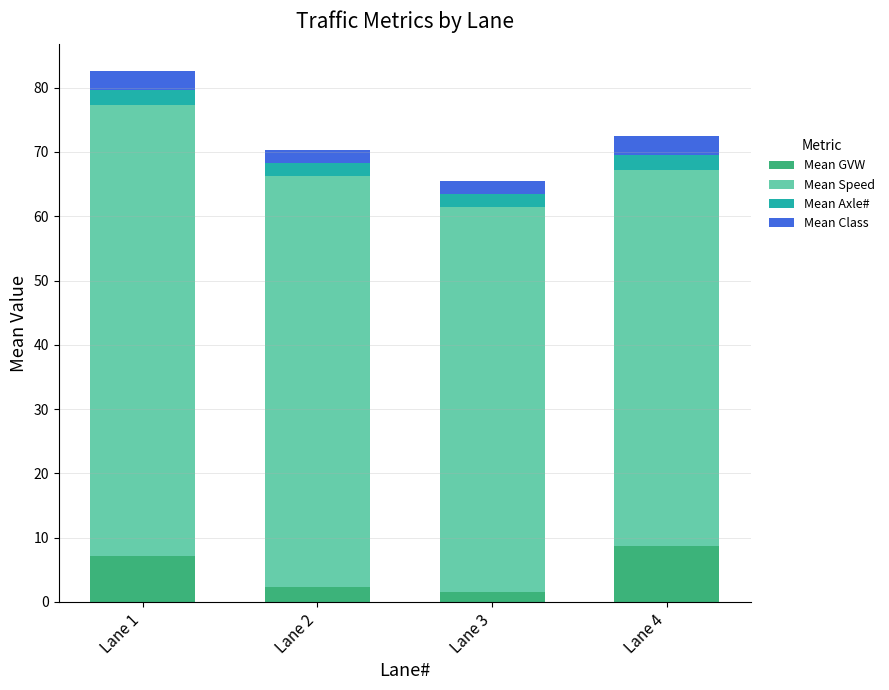

At which category is the sum across all series the highest?

Lane 1